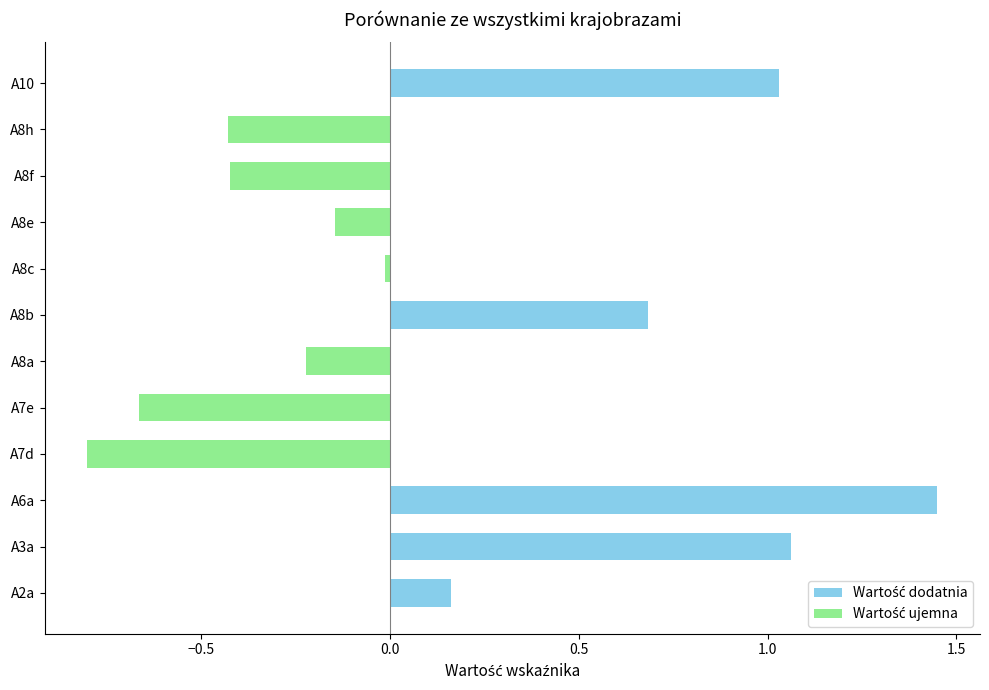

What is the sum of the values at A8a and A6a?

1.2